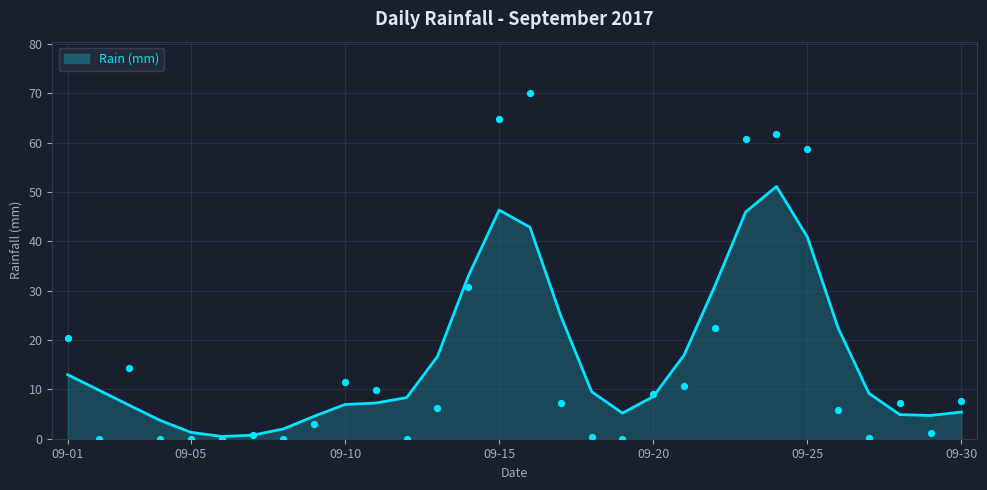

Approximately how many times larger is the value at 09-25 compared to 09-30?

7.7